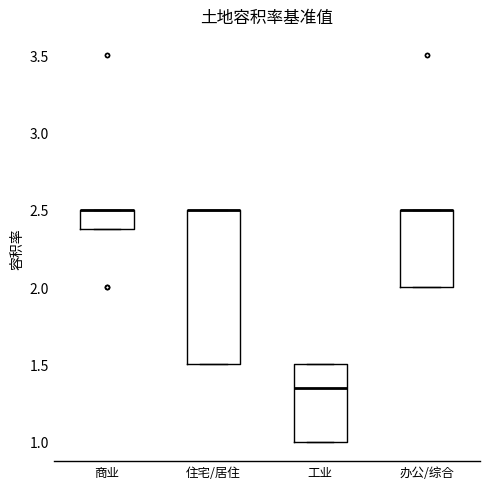

Comparing the boxes themselves (not the whiskers), which one is the tallest?

住宅/居住